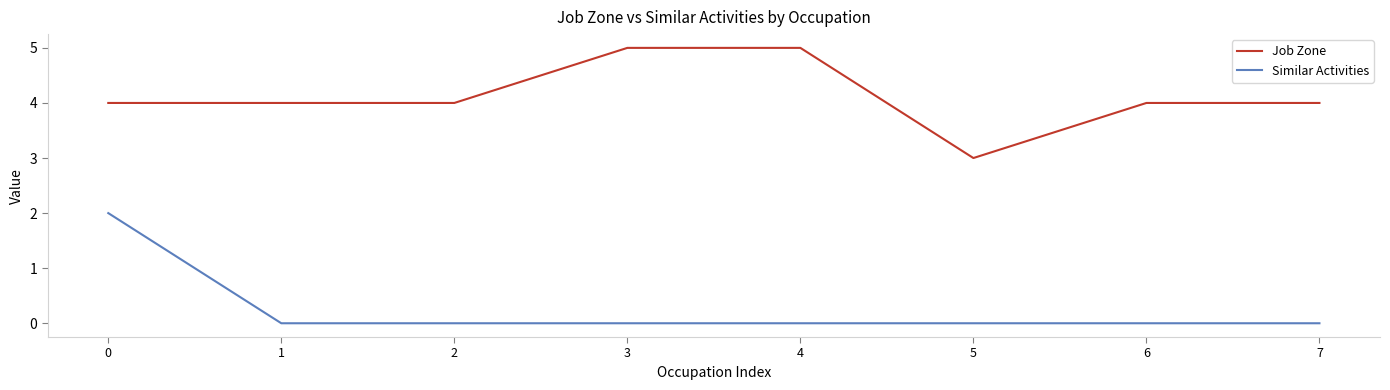

Between 0 and 3, which series saw the biggest shift?

Similar Activities